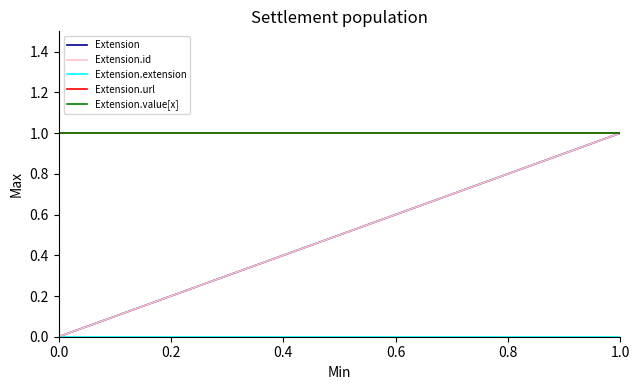

What is the greatest value displayed?

1